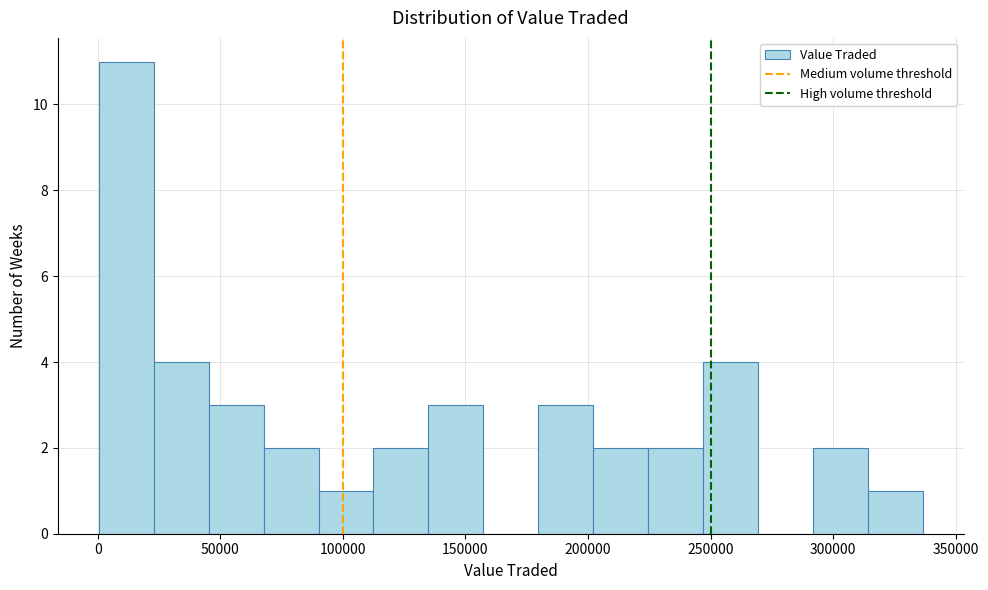

Reading left to right, transcribe this chart: for each bar, give the range it covers on the x-axis and its height. Neither the bar edges nor the heights are printed on the chart, so give them approximately, as read against the axes.

0 to 25000: 11
25000 to 45000: 4
45000 to 70000: 3
70000 to 90000: 2
90000 to 115000: 1
115000 to 135000: 2
135000 to 155000: 3
155000 to 180000: 0
180000 to 200000: 3
200000 to 225000: 2
225000 to 245000: 2
245000 to 270000: 4
270000 to 290000: 0
290000 to 315000: 2
315000 to 335000: 1